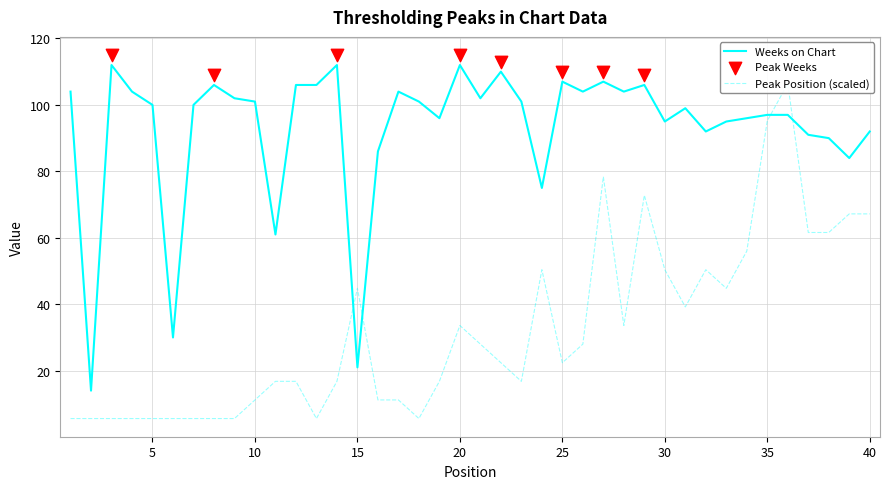

At how many categories does at least one series exceed 20?

39